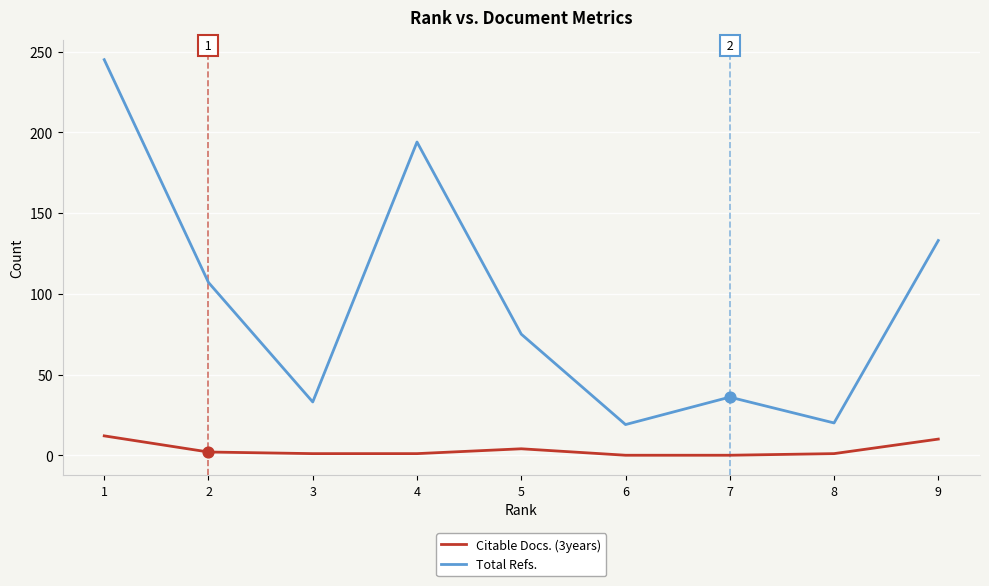

At which category is the sum across all series the highest?

1